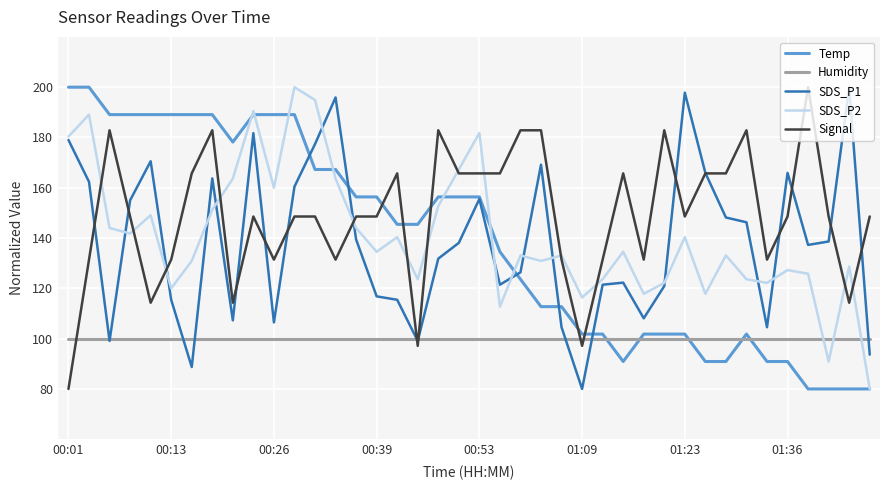

Which series has the largest total across all categories?

Signal